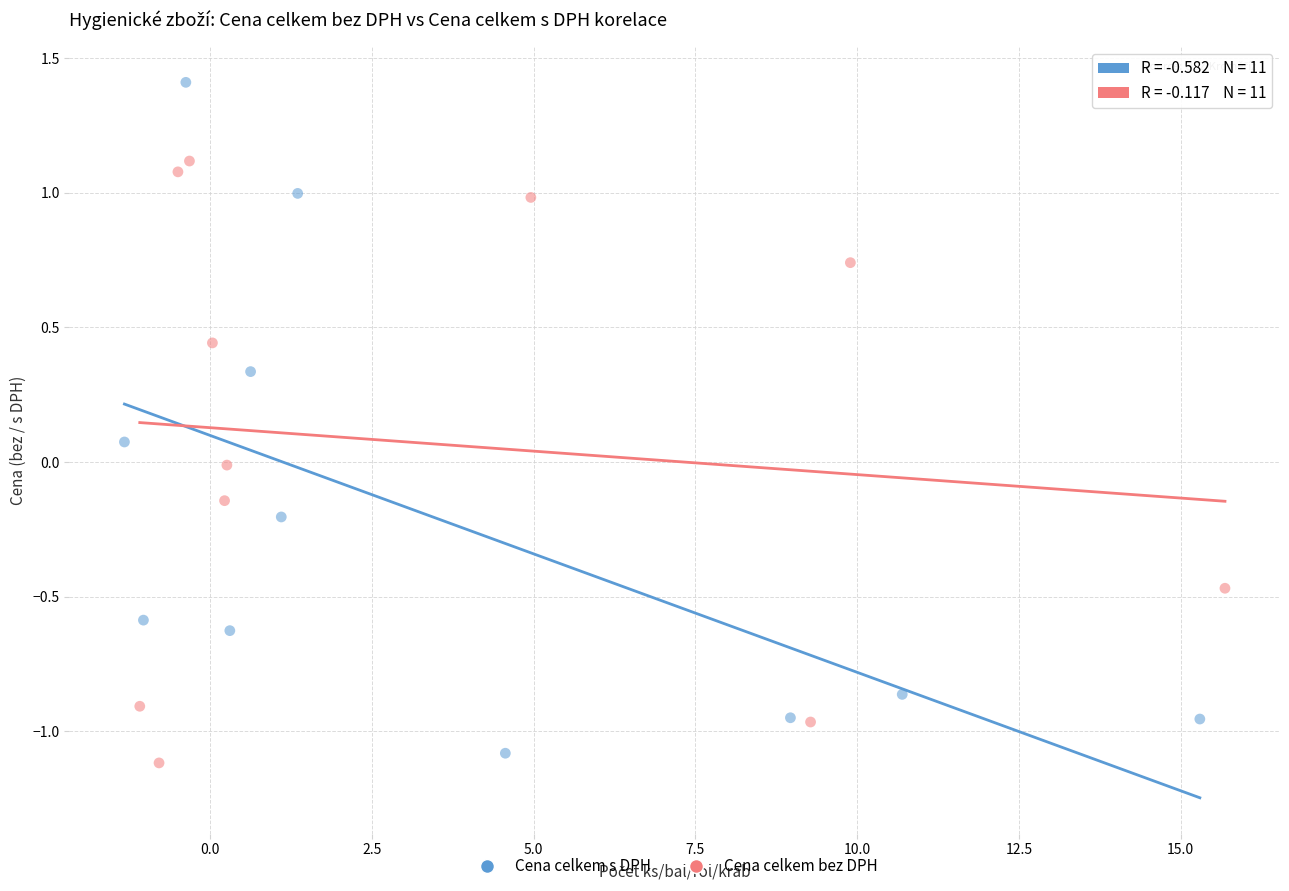

Which series has the largest Y range (max minus min)?

Cena celkem s DPH